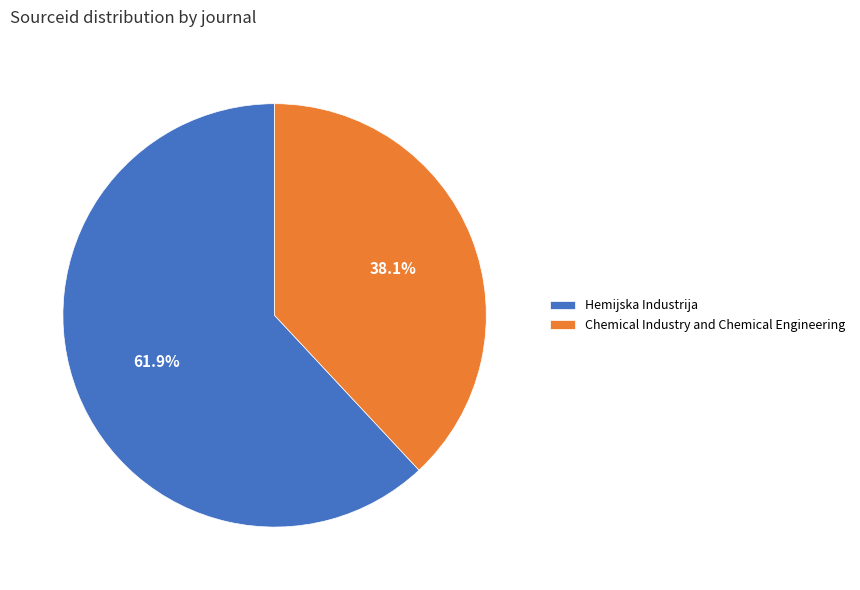

What percentage do Hemijska Industrija and Chemical Industry and Chemical Engineering together represent?

100.0%